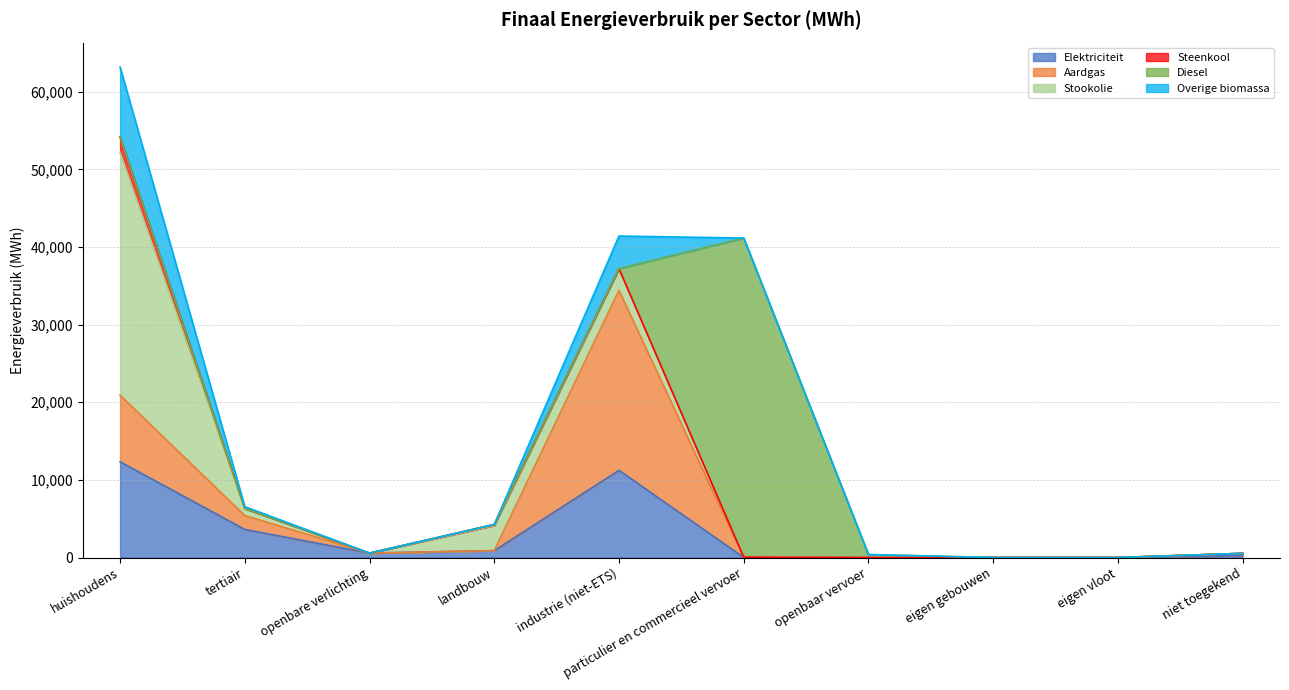

True or false: Elektriciteit has a value of 305.0 at openbare verlichting.

False